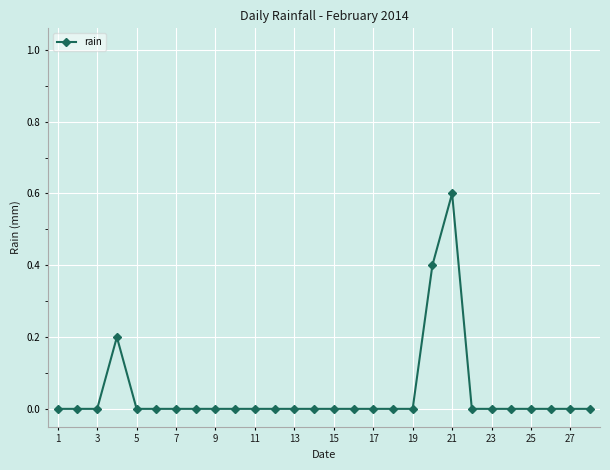

What is the difference between the maximum and second lowest values?

0.6